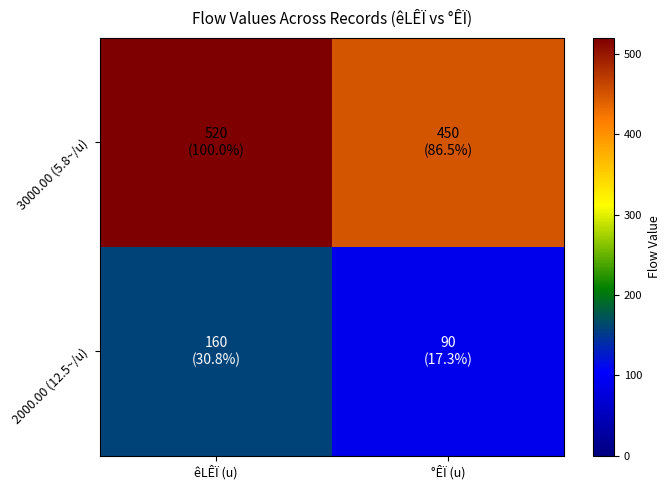

At which category is the sum across all series the highest?

êLÊÏ (u)